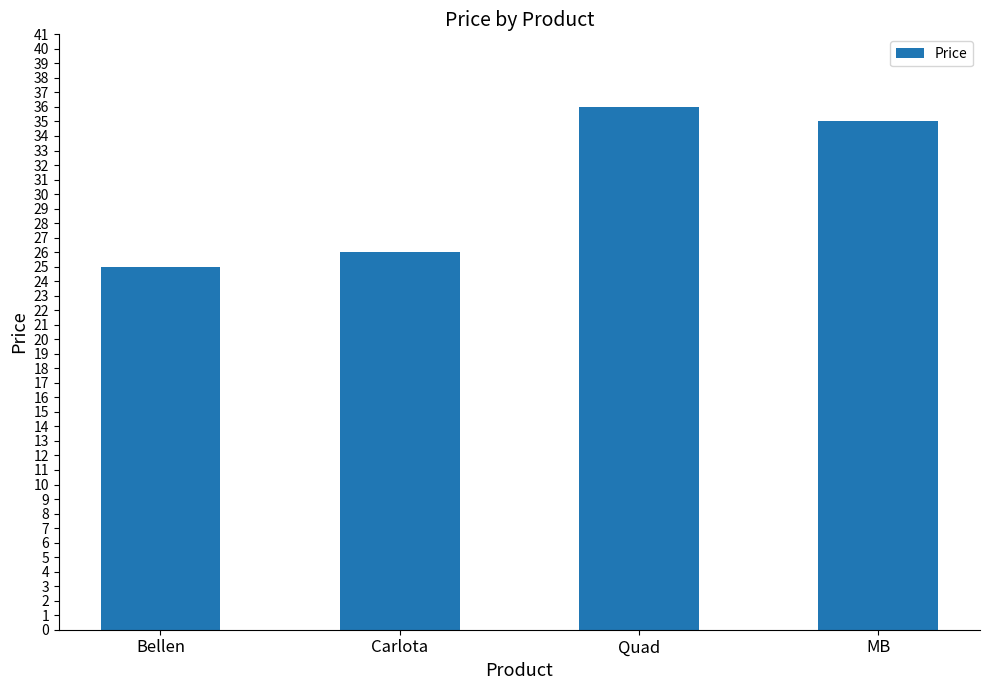

What is the label of the 1st bar from the right?

MB